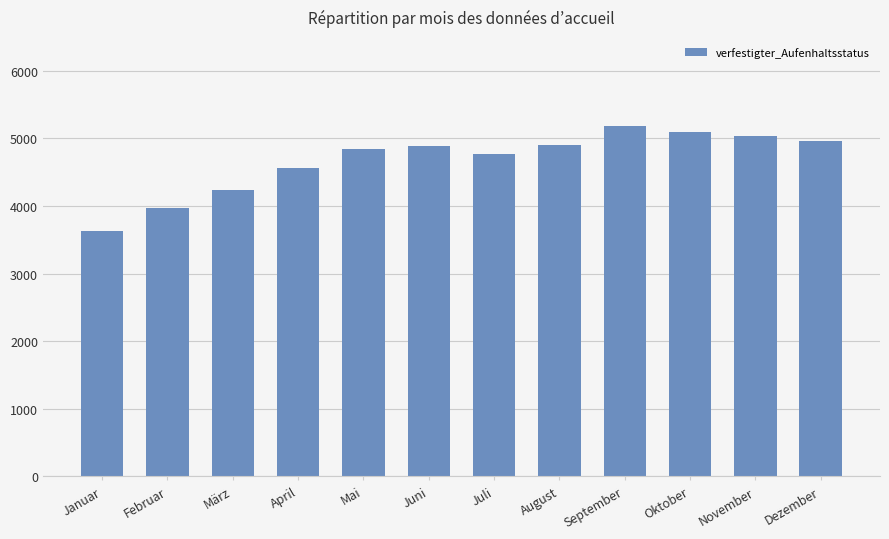

Does the chart contain any negative values?

No